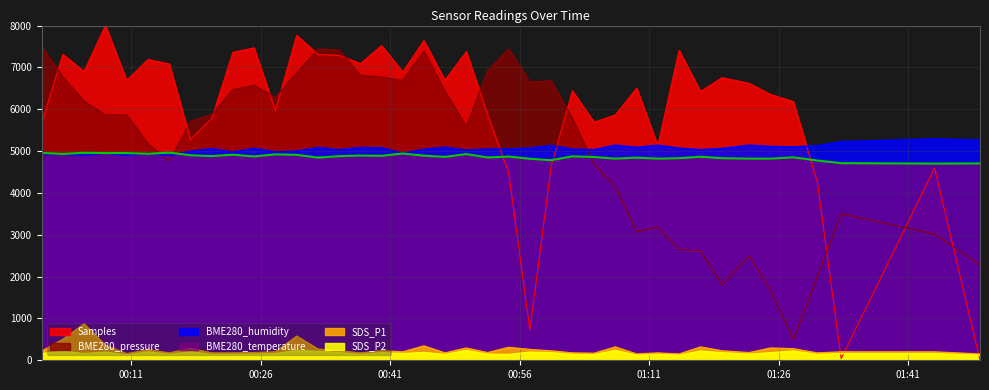

Which series changed the most between 2021/05/11 00:08:00 and 2021/05/11 00:35:06?

BME280_pressure